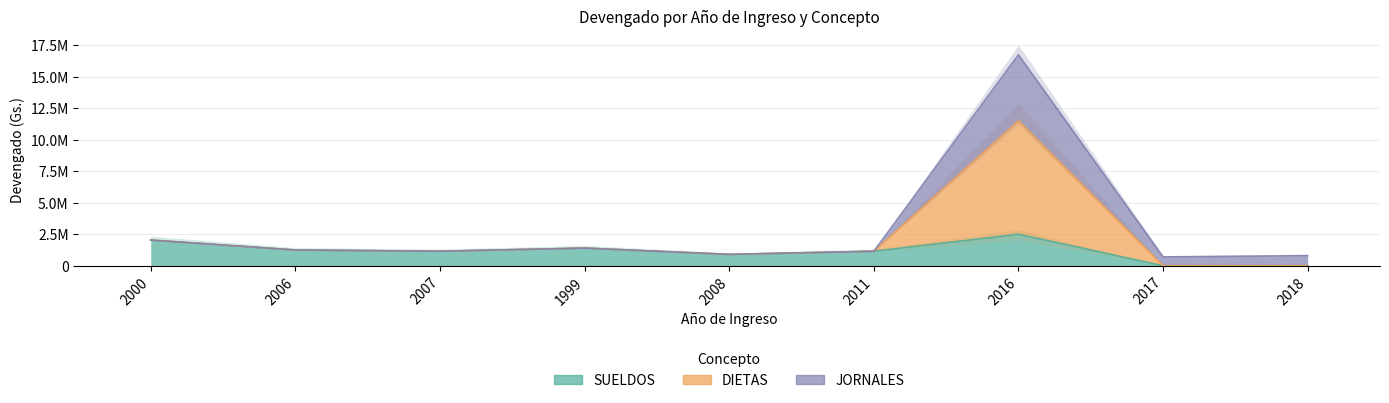

What is the spread (max minus min) of values at 2018?

800000